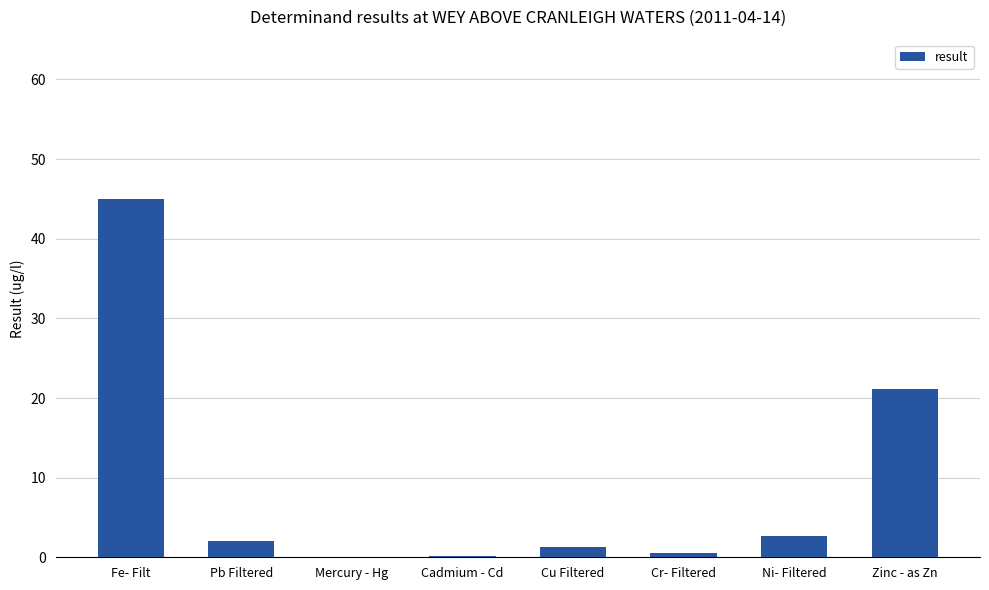

Which category has the highest value across all series?

Fe- Filt